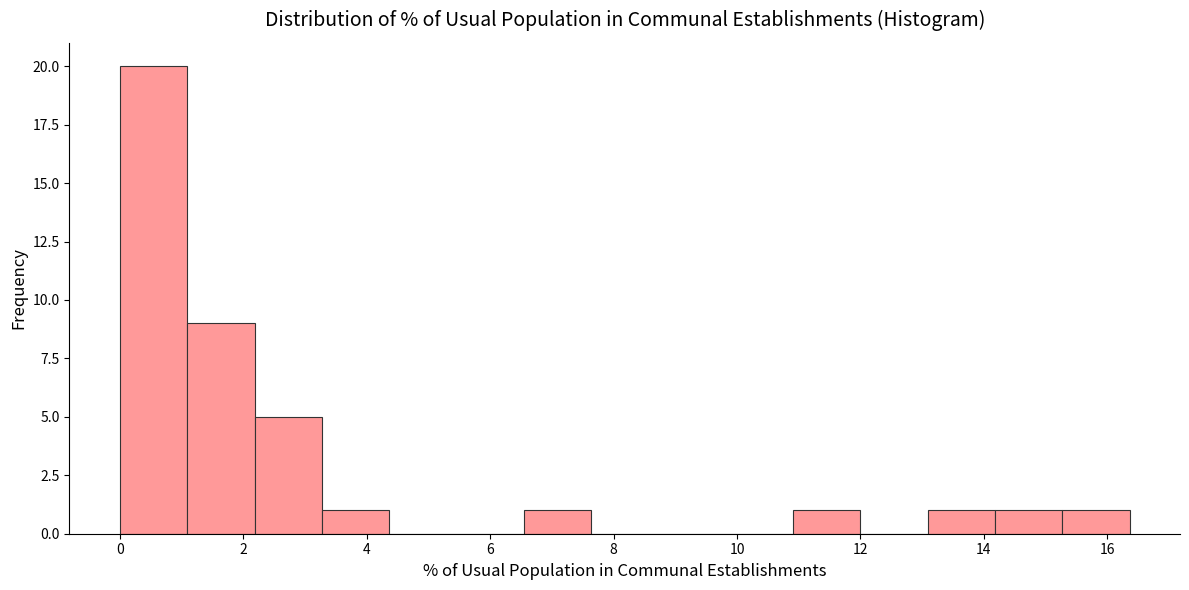

Reading left to right, transcribe this chart: for each bar, give the range it covers on the x-axis and its height. Neither the bar edges nor the heights are printed on the chart, so give them approximately, as read against the axes.

0.0 to 1.0: 20
1.0 to 2.2: 9
2.2 to 3.2: 5
3.2 to 4.4: 1
4.4 to 5.4: 0
5.4 to 6.6: 0
6.6 to 7.6: 1
7.6 to 8.8: 0
8.8 to 9.8: 0
9.8 to 11.0: 0
11.0 to 12.0: 1
12.0 to 13.0: 0
13.0 to 14.2: 1
14.2 to 15.2: 1
15.2 to 16.4: 1